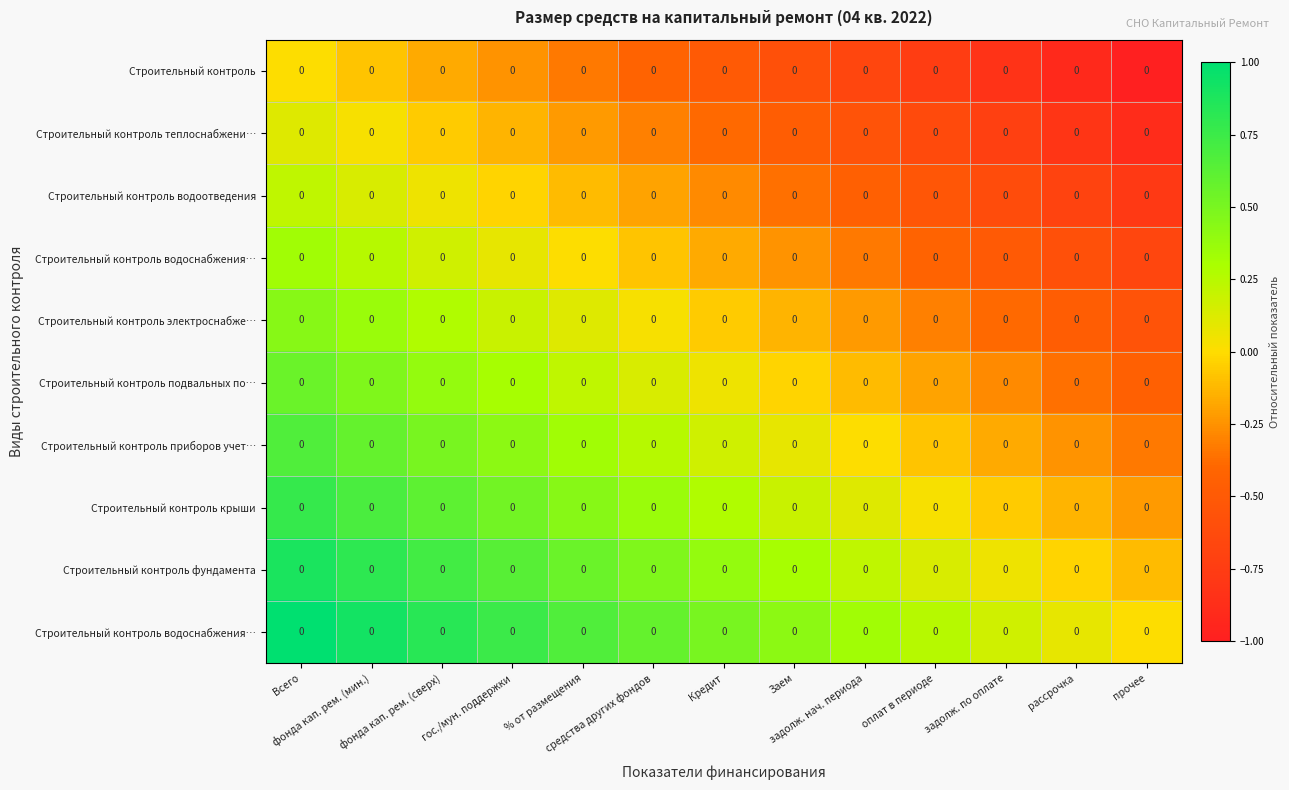

At which category is the sum across all series the highest?

Всего